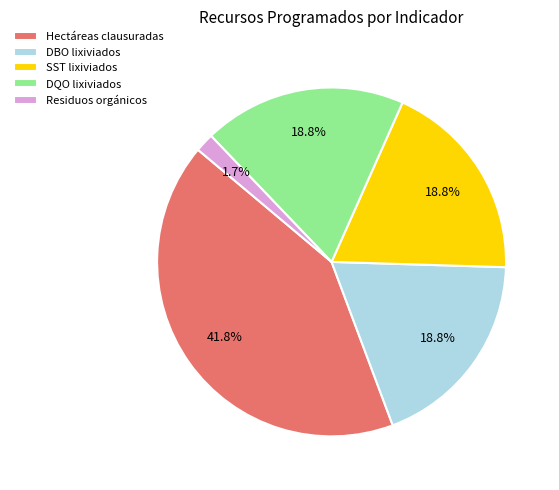

True or false: DQO lixiviados accounts for 28% of the total.

False